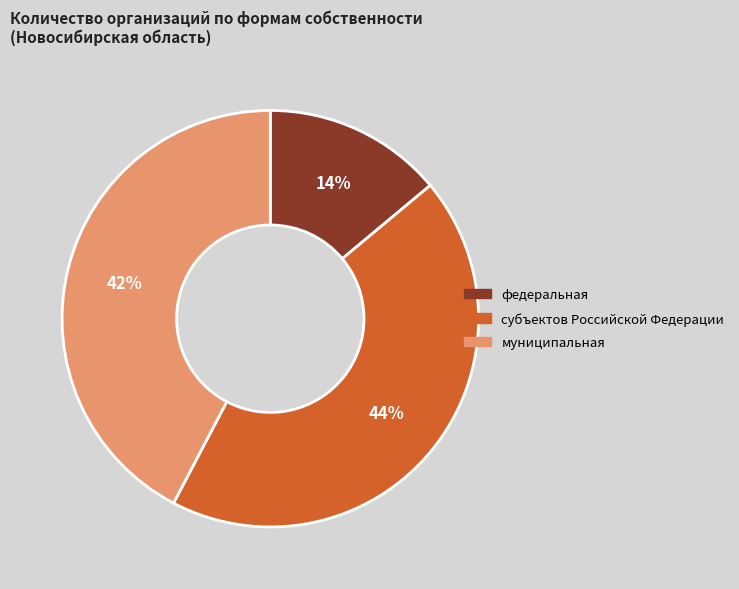

To the nearest percent, what portion does муниципальная represent?

42%